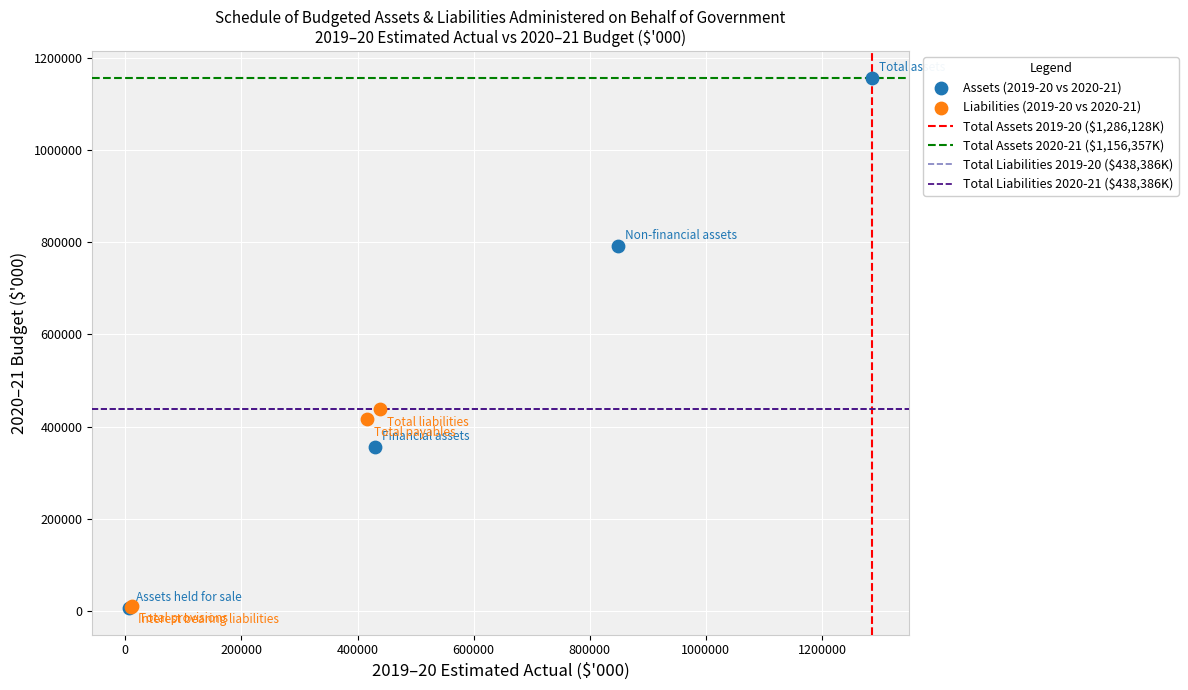

Which series has the largest Y range (max minus min)?

Assets (2019-20 vs 2020-21)